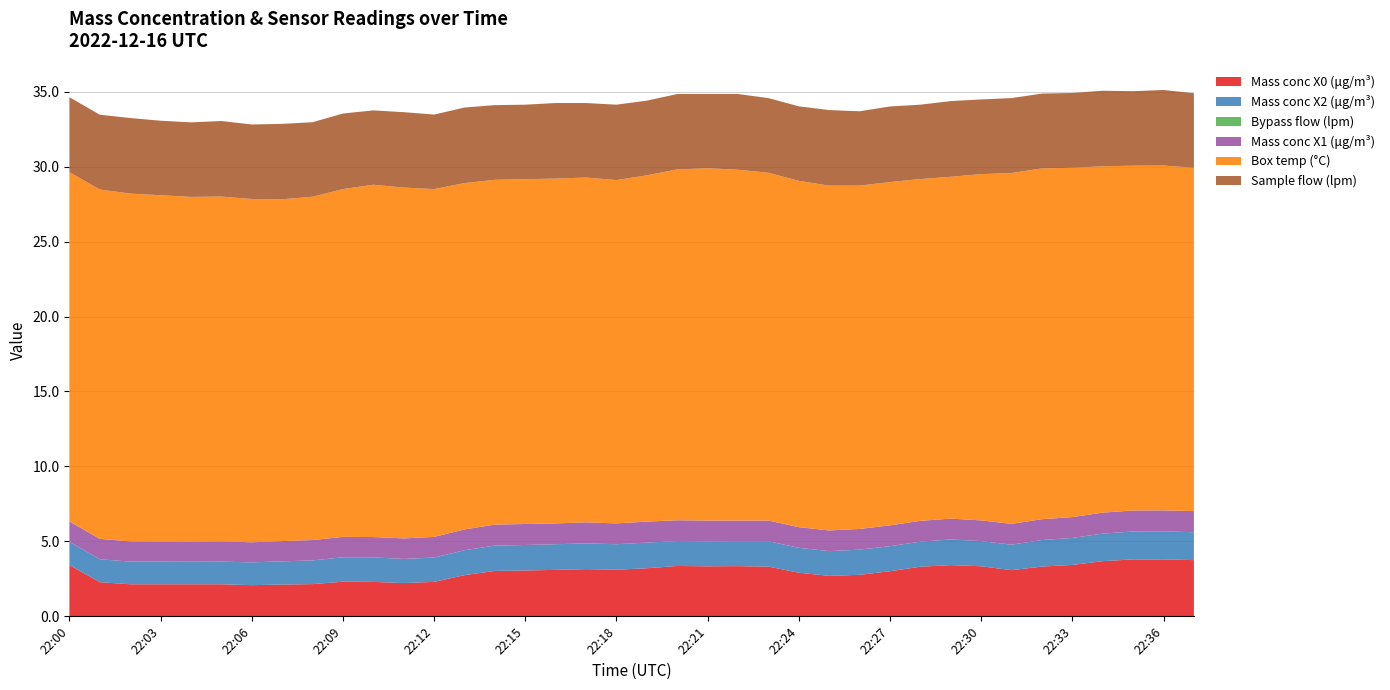

Reading left to right, what are all the values shown in this chart?

Mass conc X0 (μg/m³): 3.4	2.3	2.1	2.1	2.1	2.1	2.1	2.1	2.1	2.3	2.3	2.2	2.3	2.8	3.0	3.1	3.1	3.1	3.1	3.2	3.4	3.3	3.4	3.3	2.9	2.7	2.8	3.0	3.3	3.4	3.3	3.1	3.3	3.4	3.7	3.8	3.8	3.8
Mass conc X2 (μg/m³): 1.6	1.5	1.5	1.5	1.5	1.5	1.5	1.6	1.6	1.6	1.6	1.6	1.6	1.7	1.7	1.7	1.7	1.7	1.7	1.7	1.7	1.7	1.7	1.7	1.7	1.6	1.7	1.7	1.7	1.7	1.7	1.7	1.8	1.8	1.8	1.9	1.9	1.9
Bypass flow (lpm): 0.0	0.0	0.0	0.0	0.0	0.0	0.0	0.0	0.0	0.0	0.0	0.0	0.0	0.0	0.0	0.0	0.0	0.0	0.0	0.0	0.0	0.0	0.0	0.0	0.0	0.0	0.0	0.0	0.0	0.0	0.0	0.0	0.0	0.0	0.0	0.0	0.0	0.0
Mass conc X1 (μg/m³): 1.4	1.4	1.4	1.3	1.3	1.4	1.3	1.4	1.4	1.4	1.4	1.4	1.4	1.4	1.4	1.4	1.4	1.4	1.4	1.4	1.4	1.4	1.4	1.4	1.4	1.4	1.4	1.4	1.4	1.4	1.4	1.4	1.4	1.4	1.4	1.4	1.4	1.4
Box temp (°C): 23.3	23.3	23.2	23.1	23.0	23.0	22.9	22.8	22.9	23.2	23.5	23.4	23.2	23.1	23.0	23.0	23.0	23.0	22.9	23.1	23.4	23.5	23.4	23.2	23.1	23.0	22.9	22.9	22.8	22.8	23.1	23.4	23.4	23.3	23.1	23.0	23.0	22.9
Sample flow (lpm): 5.0	5.0	5.0	5.0	5.0	5.0	5.0	5.0	5.0	5.0	5.0	5.0	5.0	5.0	5.0	5.0	5.0	5.0	5.0	5.0	5.0	5.0	5.0	5.0	5.0	5.0	5.0	5.0	5.0	5.0	5.0	5.0	5.0	5.0	5.0	5.0	5.0	5.0